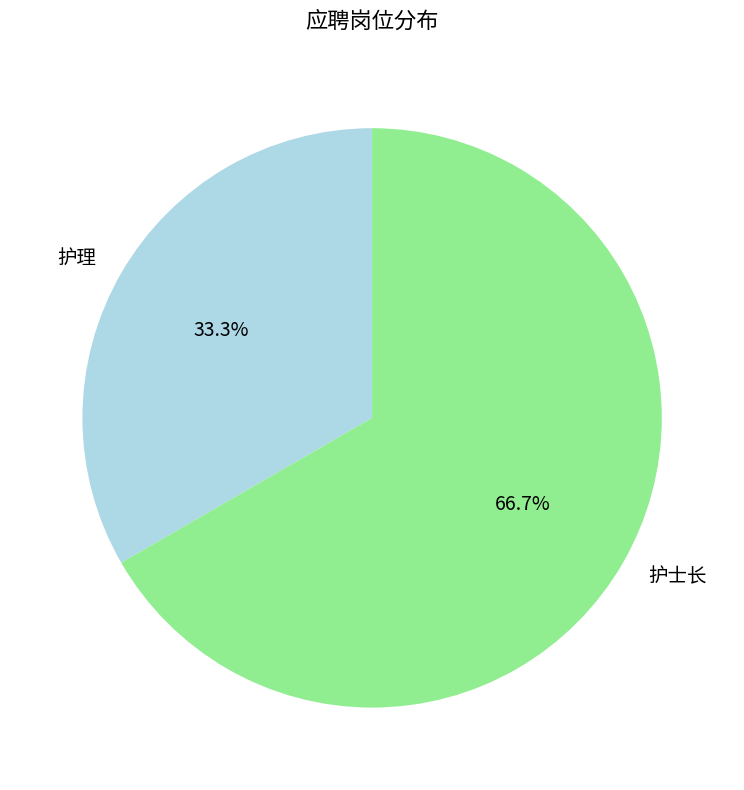

To the nearest percent, what is the combined percentage of 护理 and 护士长?

100%